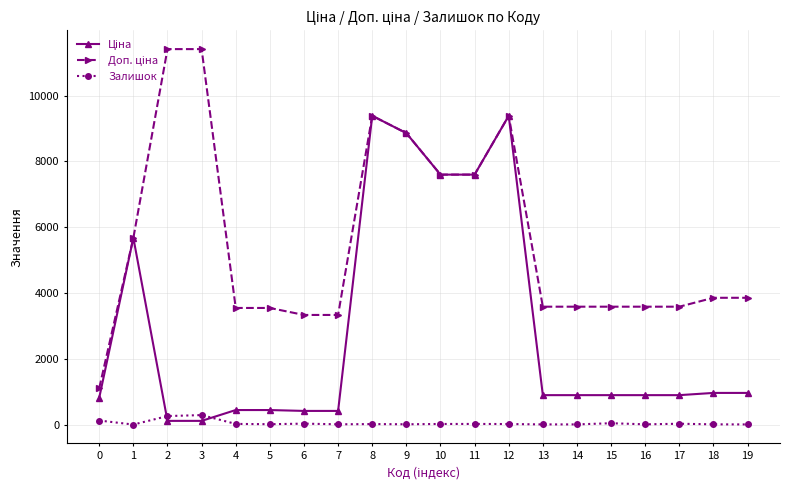

Reading left to right, list all the values displayed in this chart.

Ціна: 818.5	5673.8	114.1	114.1	443.1	443.1	416.6	416.6	9384.0	8856.7	7596.5	7596.5	9384.0	895.9	895.9	895.9	895.9	895.9	963.5	963.5
Доп. ціна: 1109.2	5673.8	11410.0	11410.0	3545.0	3545.0	3332.5	3332.5	9384.0	8856.7	7596.5	7596.5	9384.0	3583.6	3583.6	3583.6	3583.6	3583.6	3854.0	3854.0
Залишок: 125.0	2.0	260.0	290.0	22.0	13.0	30.0	10.0	17.0	11.0	20.0	21.0	18.0	7.0	7.0	43.0	9.0	27.0	9.0	6.0